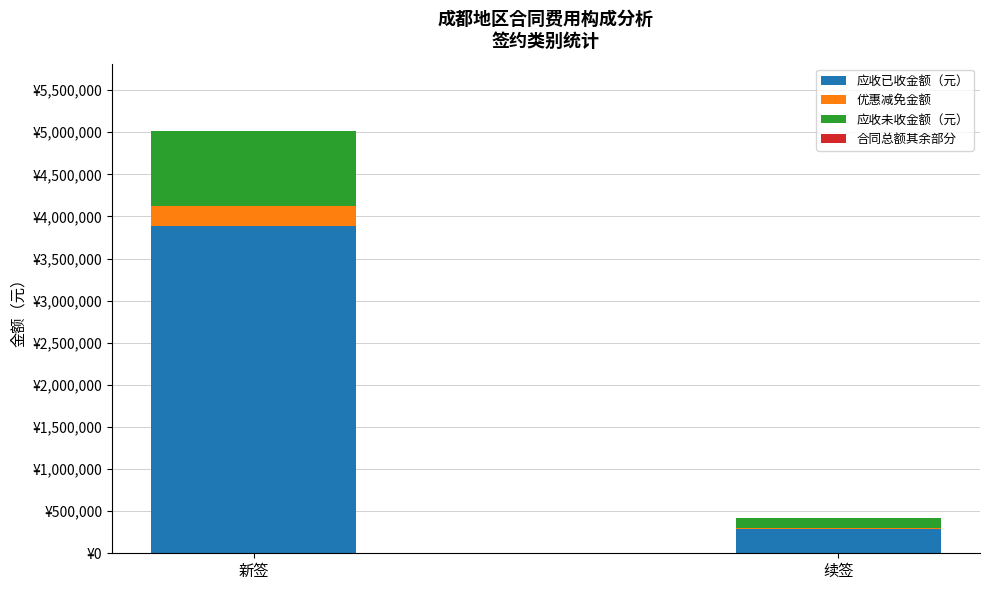

Are the bars horizontal?

No